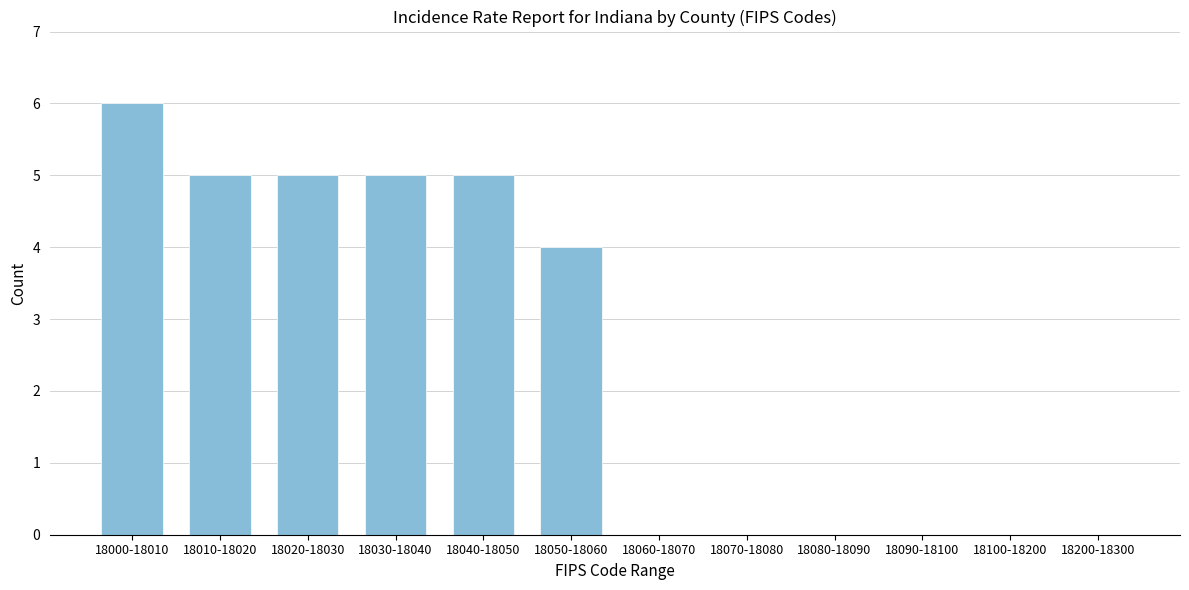

Reading left to right, transcribe all the data shown in this chart.

18000-18010=6	18010-18020=5	18020-18030=5	18030-18040=5	18040-18050=5	18050-18060=4	18060-18070=0	18070-18080=0	18080-18090=0	18090-18100=0	18100-18200=0	18200-18300=0